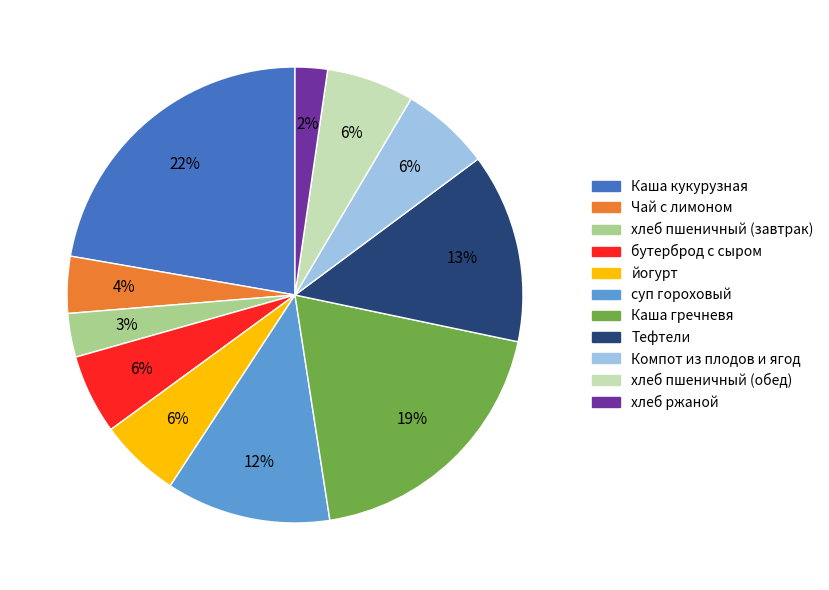

What percentage is the хлеб пшеничный (завтрак) slice, to the nearest percent?

3%